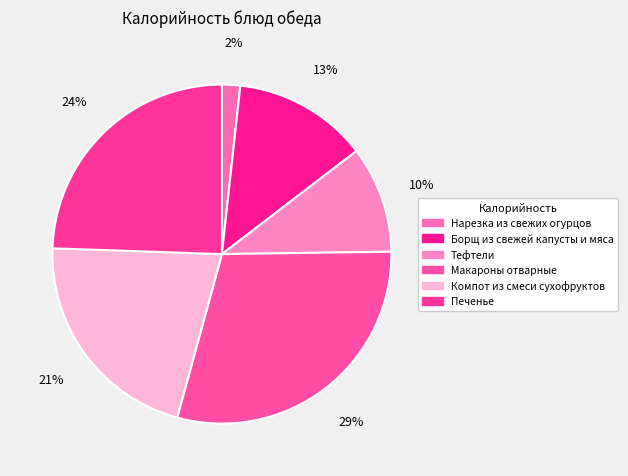

To the nearest percent, what is the combined percentage of Нарезка из свежих огурцов and Печенье?

26%